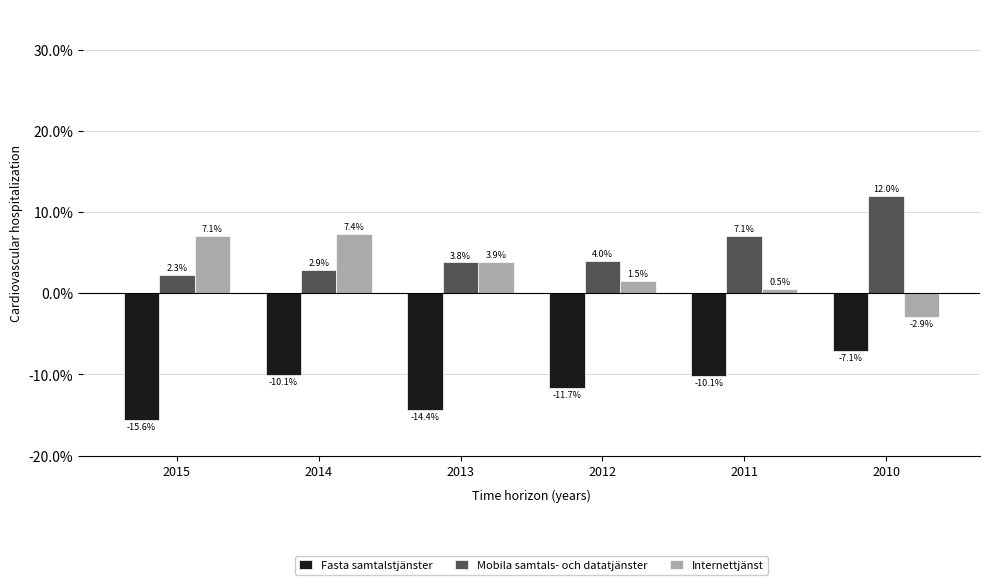

Does the chart contain stacked bars?

No